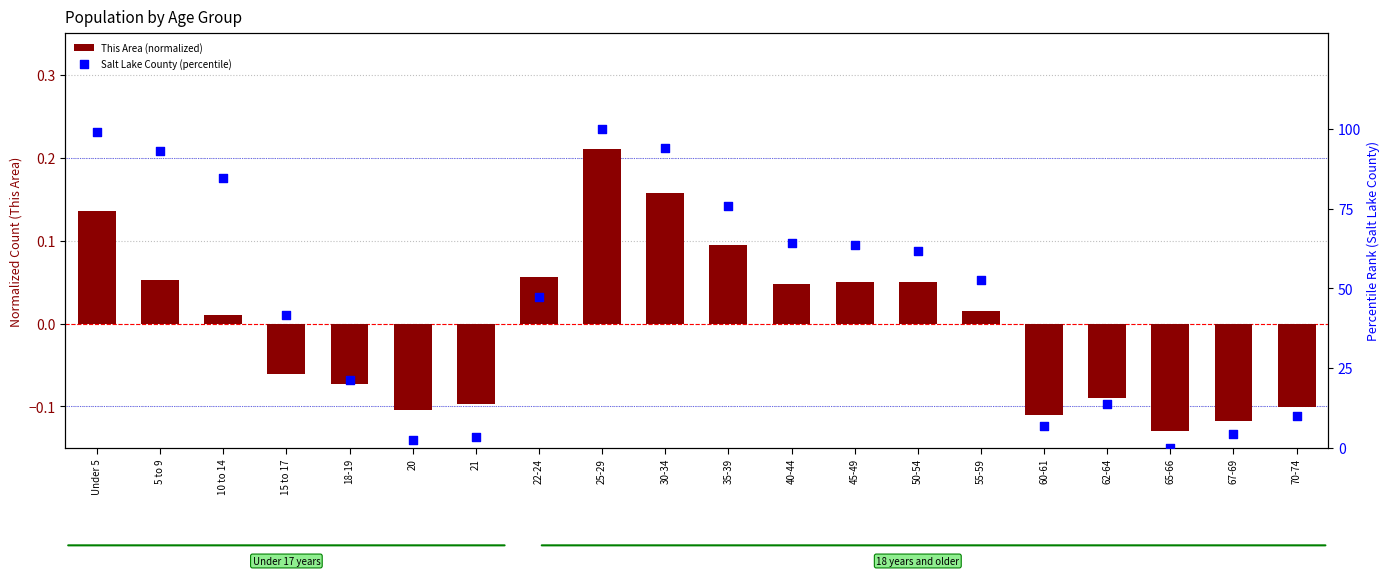

What are all the series names shown in the legend?

This Area (normalized), Salt Lake County (percentile)